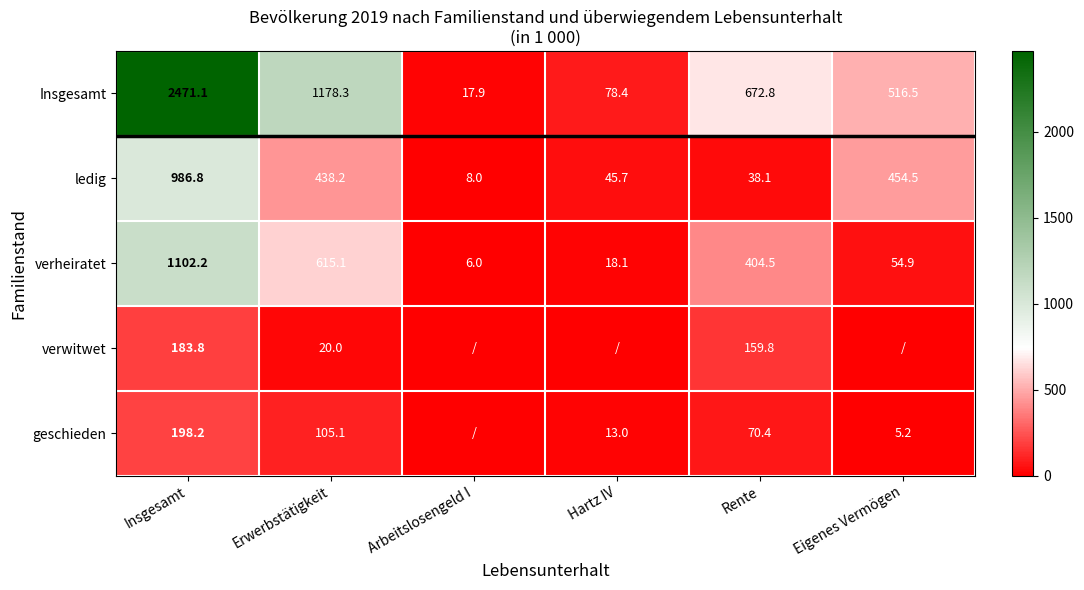

Which category has the lowest value in the verheiratet series?

Arbeitslosengeld I